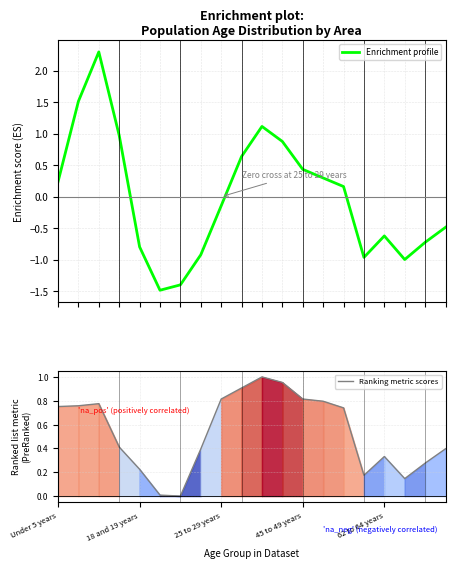

List the series in order of their overall mean, lowest first.

Enrichment profile, Ranking metric scores